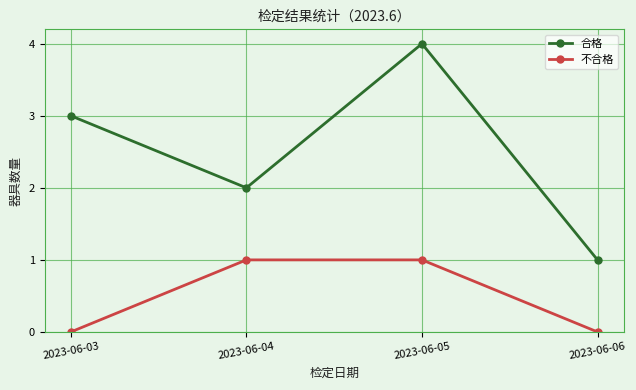

How many 不合格 values are between 0 and 1?

4